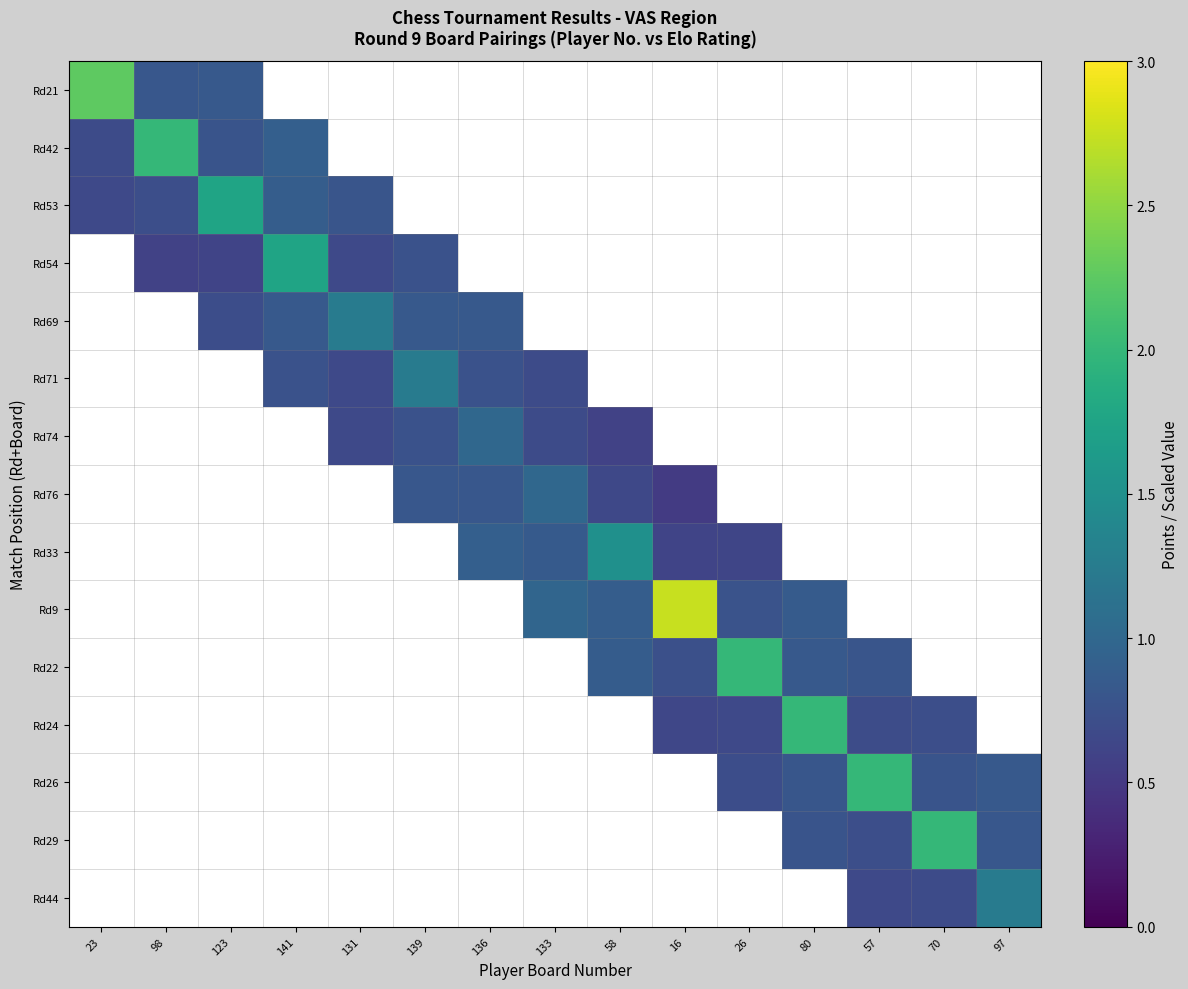

Count the number of data series in this chart.

15